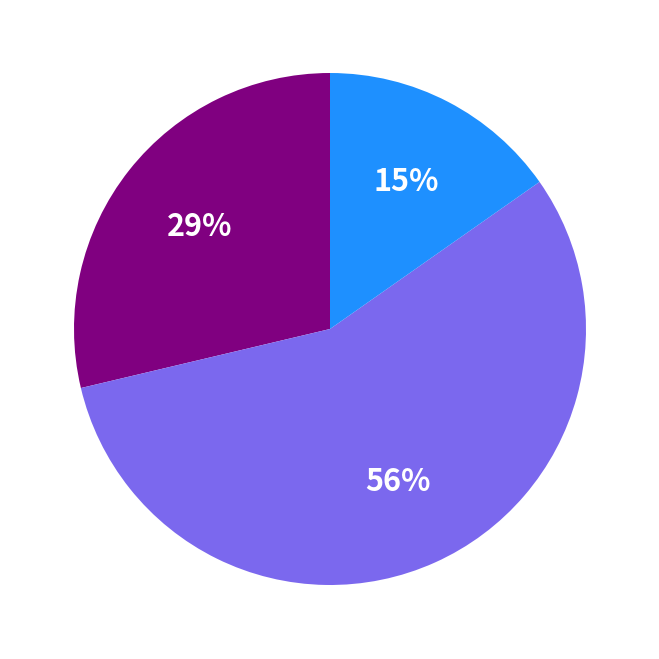

To the nearest percent, what is the difference between the largest and smallest slice percentages?

41%